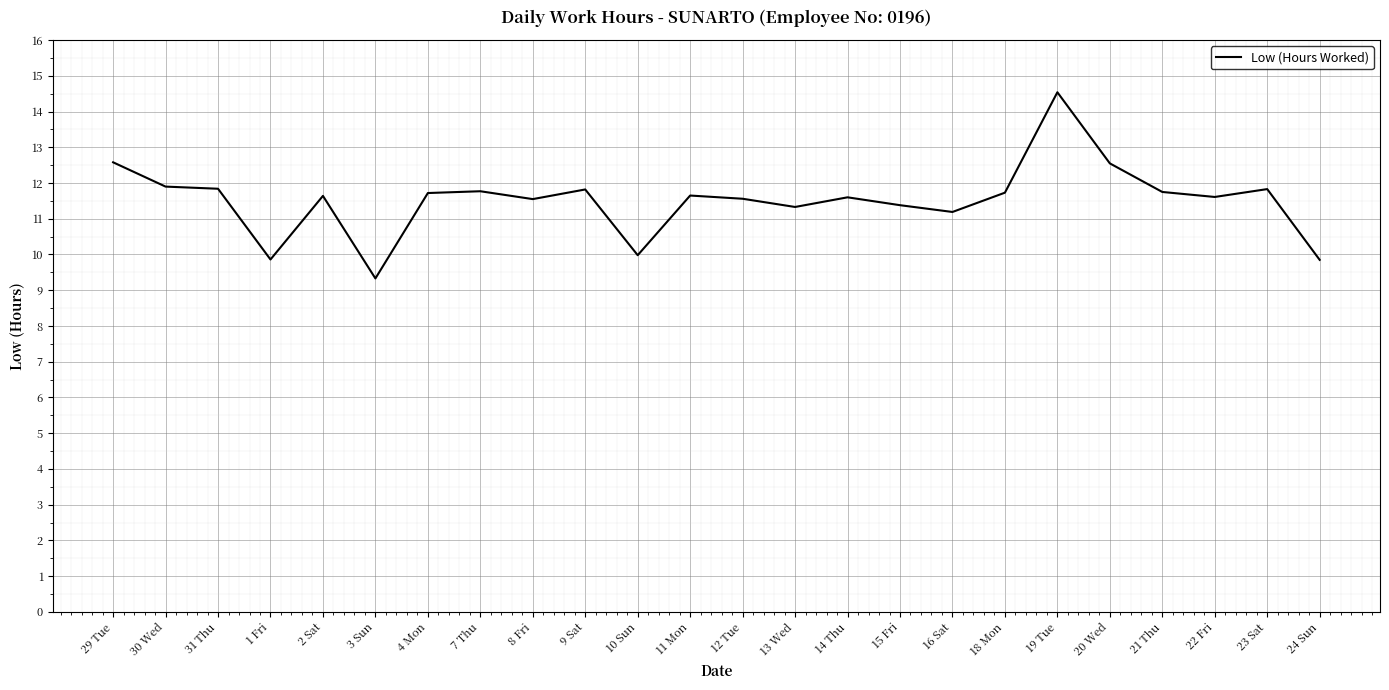

The value at 12 Tue is 11.6. True or false?

True